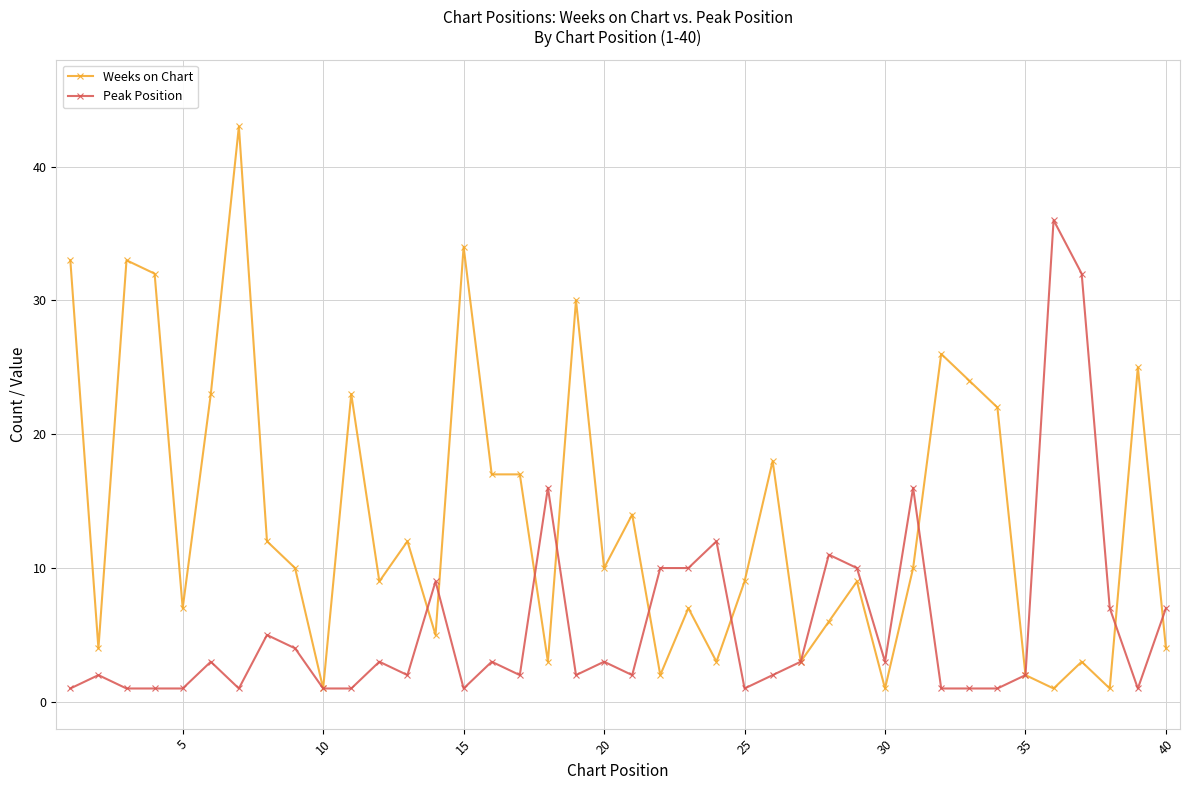

Which series has the widest spread of values?

Weeks on Chart